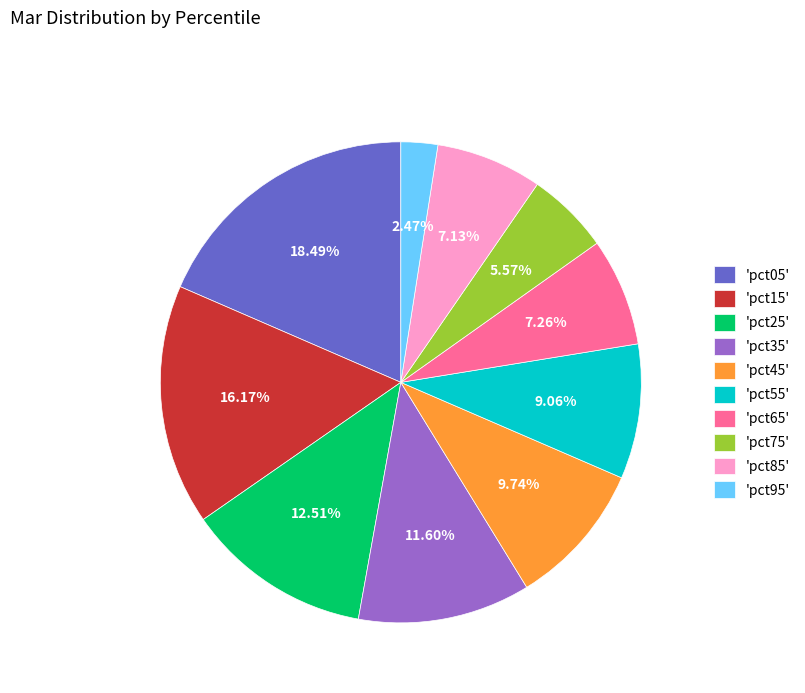

Is there a majority slice in this chart?

No